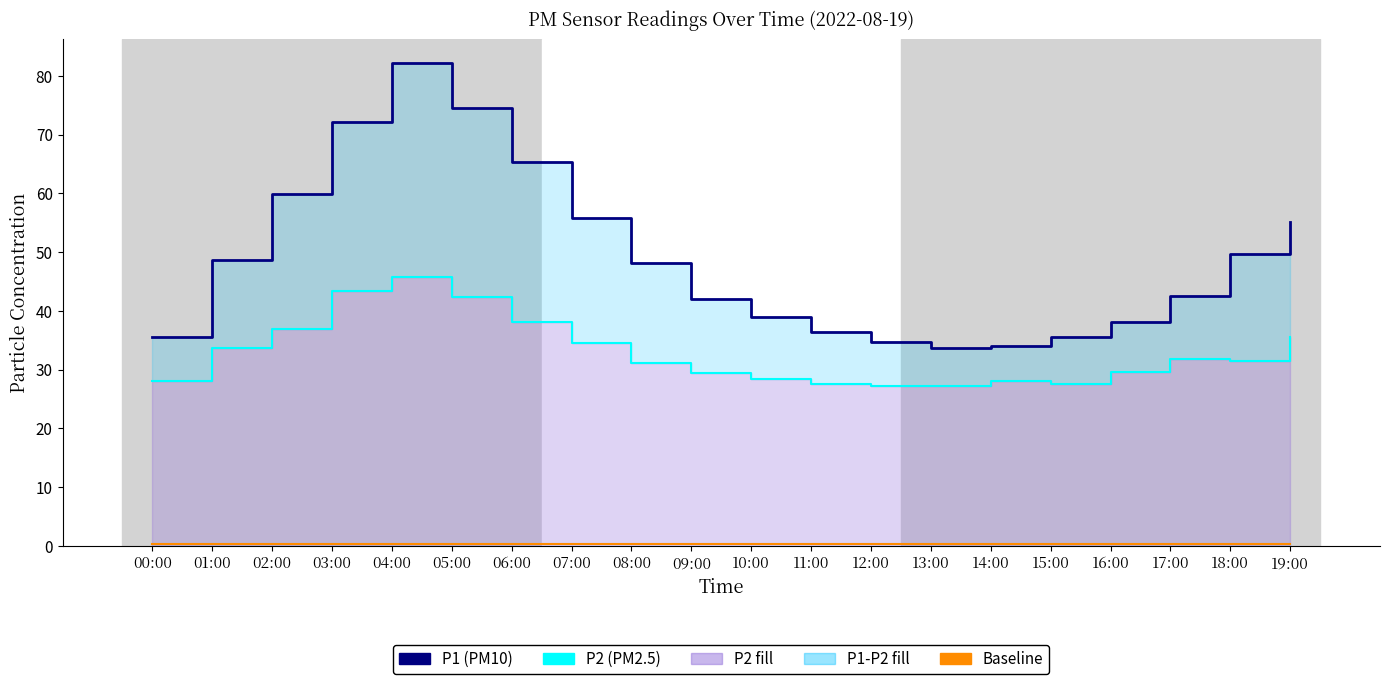

What is the total value across all series at 15:00?

63.4